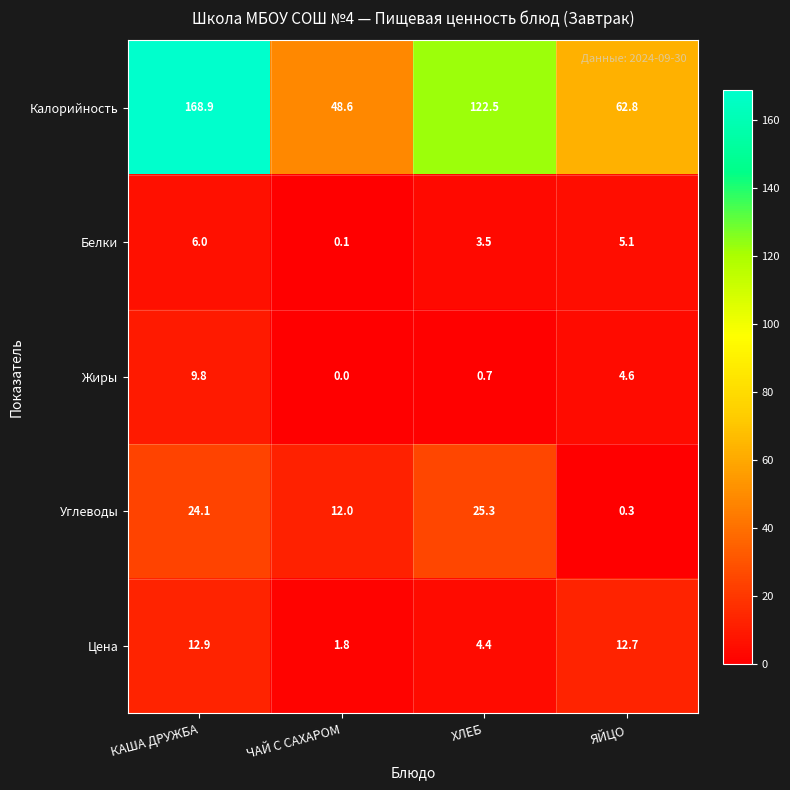

Which series has the largest total across all categories?

Калорийность